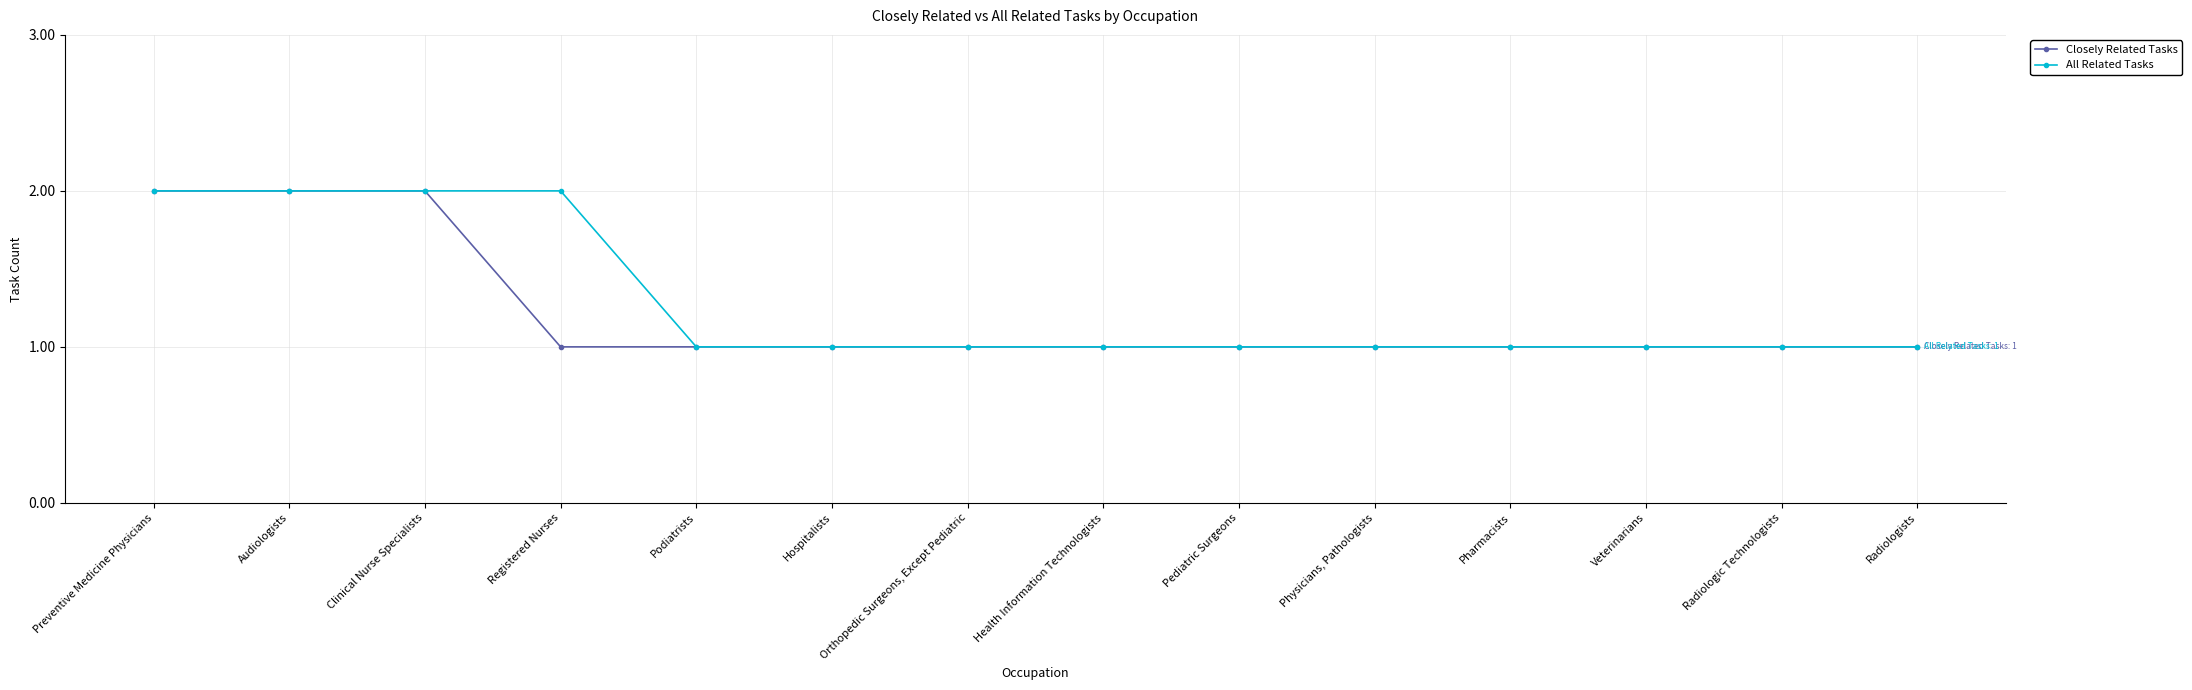

Is the value of All Related Tasks at Registered Nurses greater than the value of Closely Related Tasks at Orthopedic Surgeons, Except Pediatric?

Yes